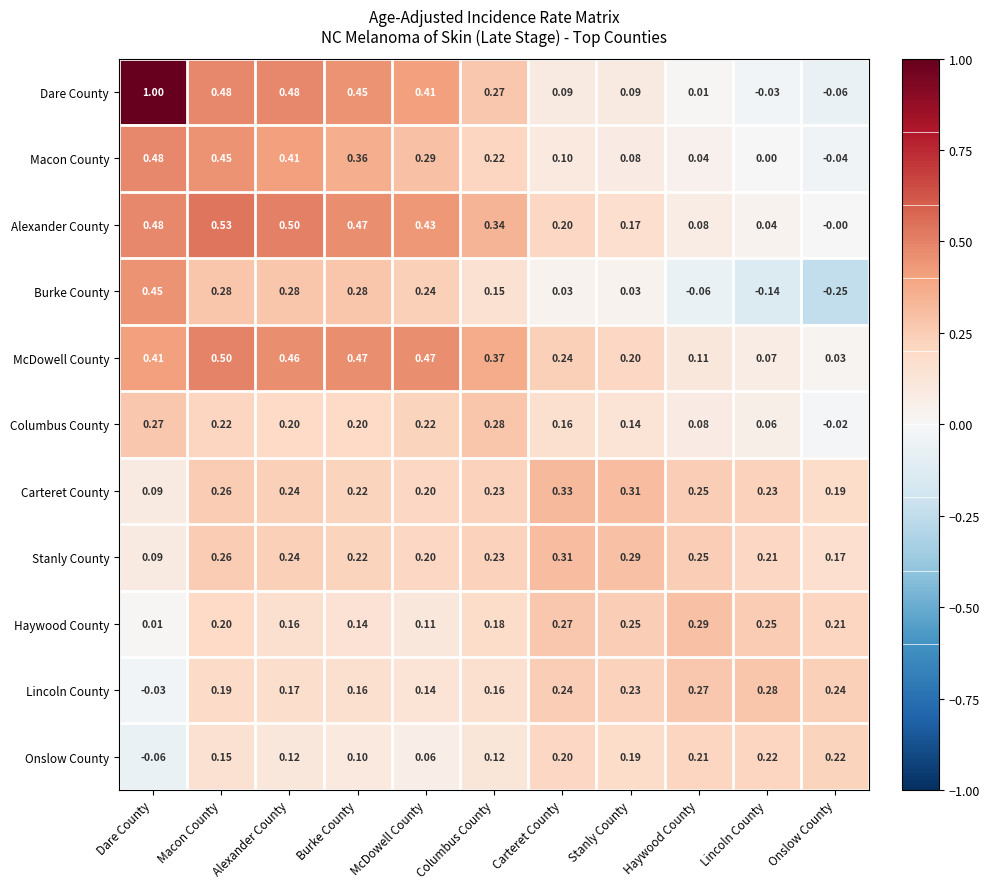

At how many categories does at least one series exceed 0?

11